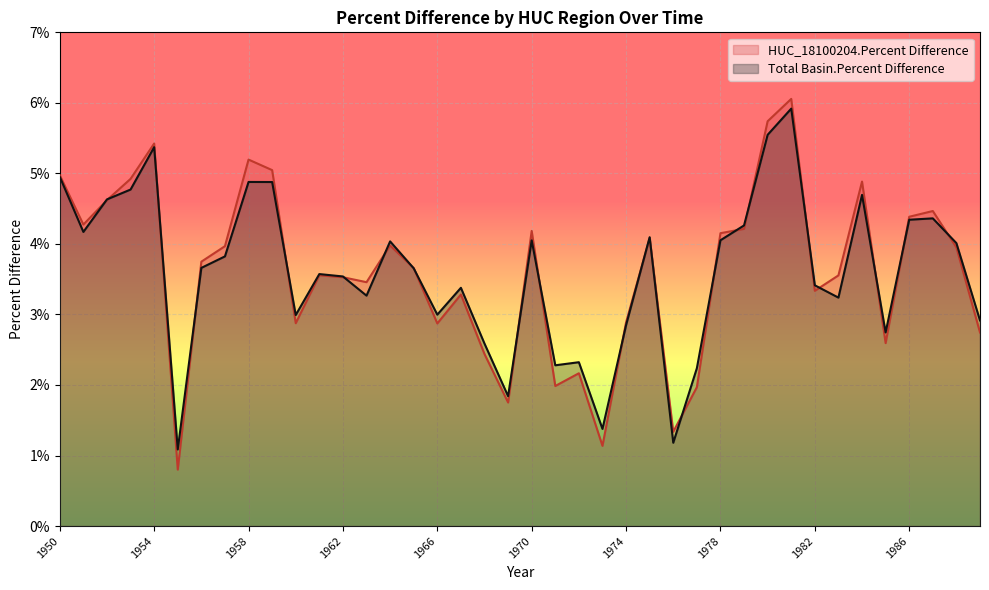

Between which two adjacent categories do HUC_18100204.Percent Difference and Total Basin.Percent Difference first intersect?

1951 and 1952